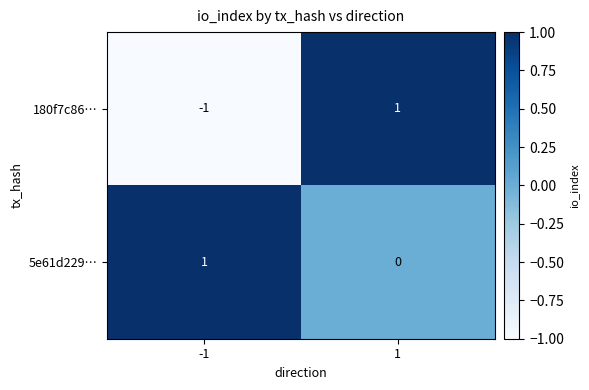

Reading right to left, extract all data points from this chart.

180f7c86…: 1	-1
5e61d229…: 0	1